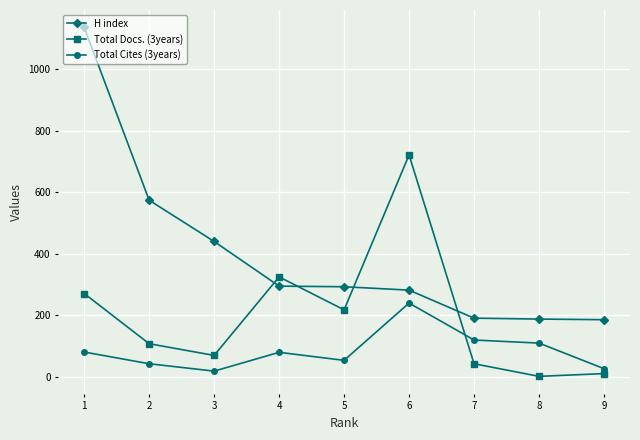

Which series changed the most between 4 and 2?

H index